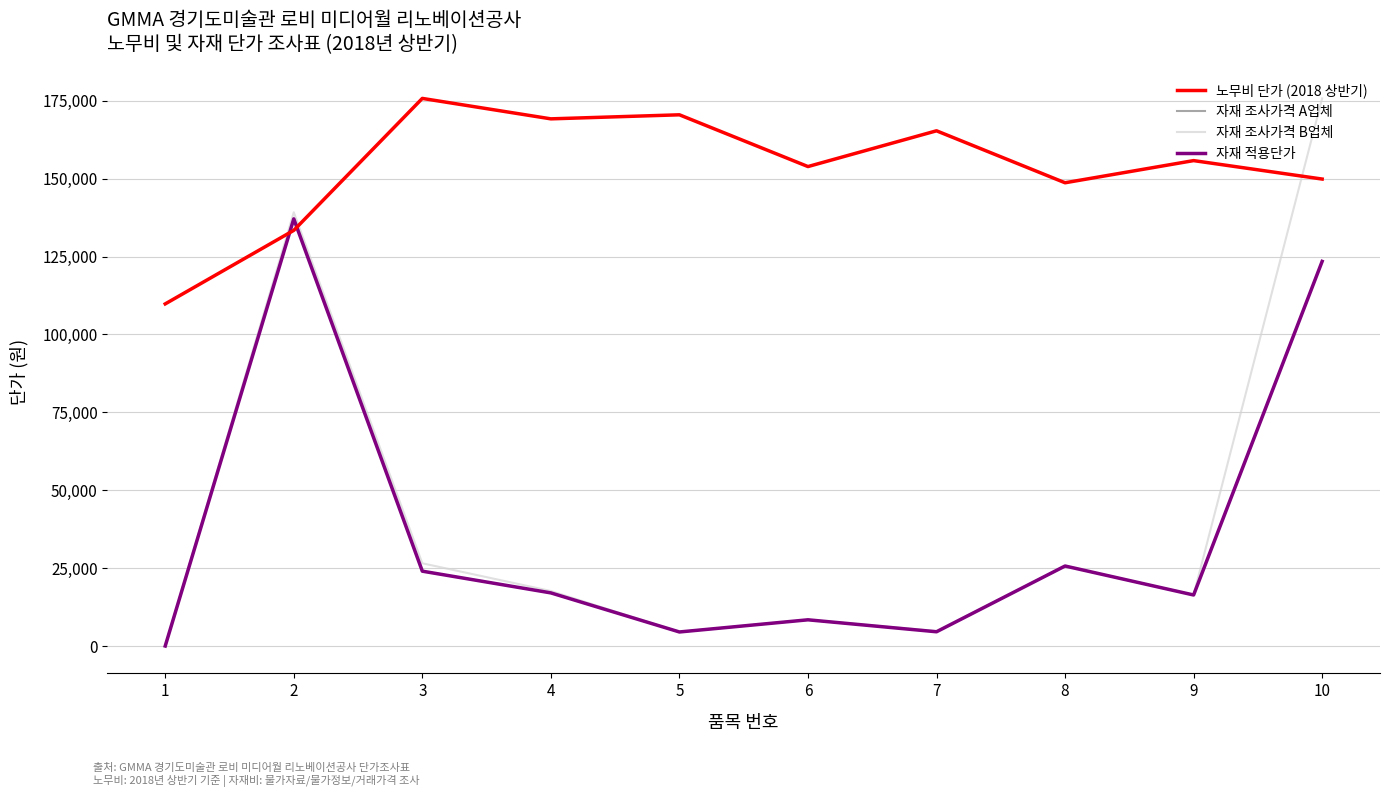

Reading left to right, transcribe all the data shown in this chart.

노무비 단가 (2018 상반기): 109819.0	133417.0	175760.0	169201.0	170500.0	153890.0	165367.0	148689.0	155803.0	149882.0
자재 조사가격 A업체: 28.6	137106.5	24046.4	17073.5	4535.1	8437.3	4598.3	25702.2	16400.0	123459.1
자재 조사가격 B업체: 28.6	139215.8	26577.6	17676.2	4535.1	8437.3	4851.5	25702.2	16400.0	175760.0
자재 적용단가: 28.6	137106.5	24046.4	17073.5	4535.1	8437.3	4598.3	25702.2	16400.0	123459.1